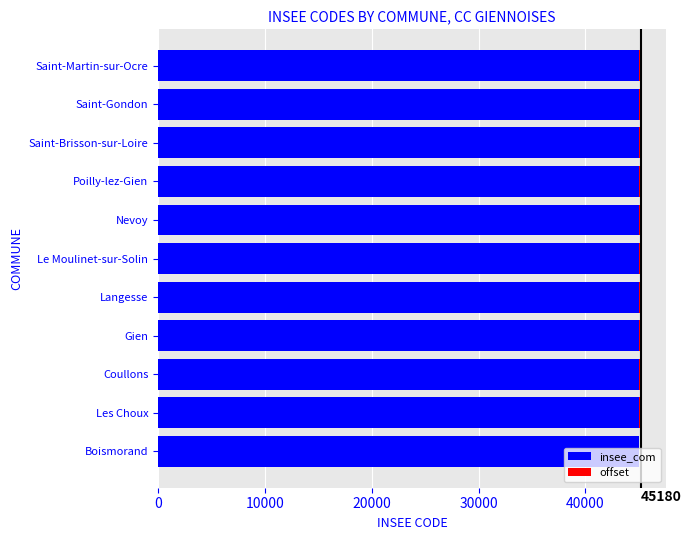

Is it true that insee_com equals 61617 at Les Choux?

False